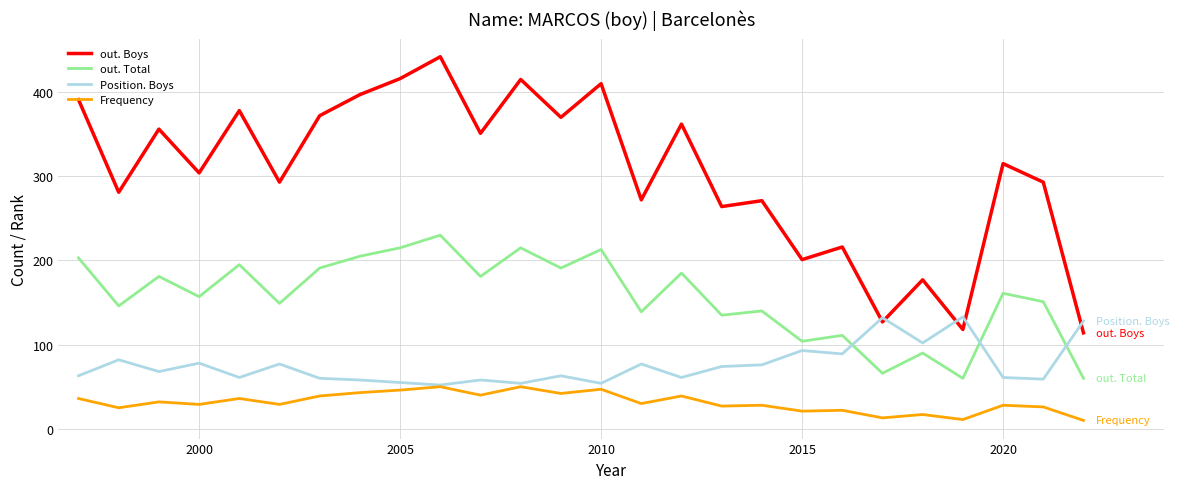

What is the minimum value shown in the chart?

10